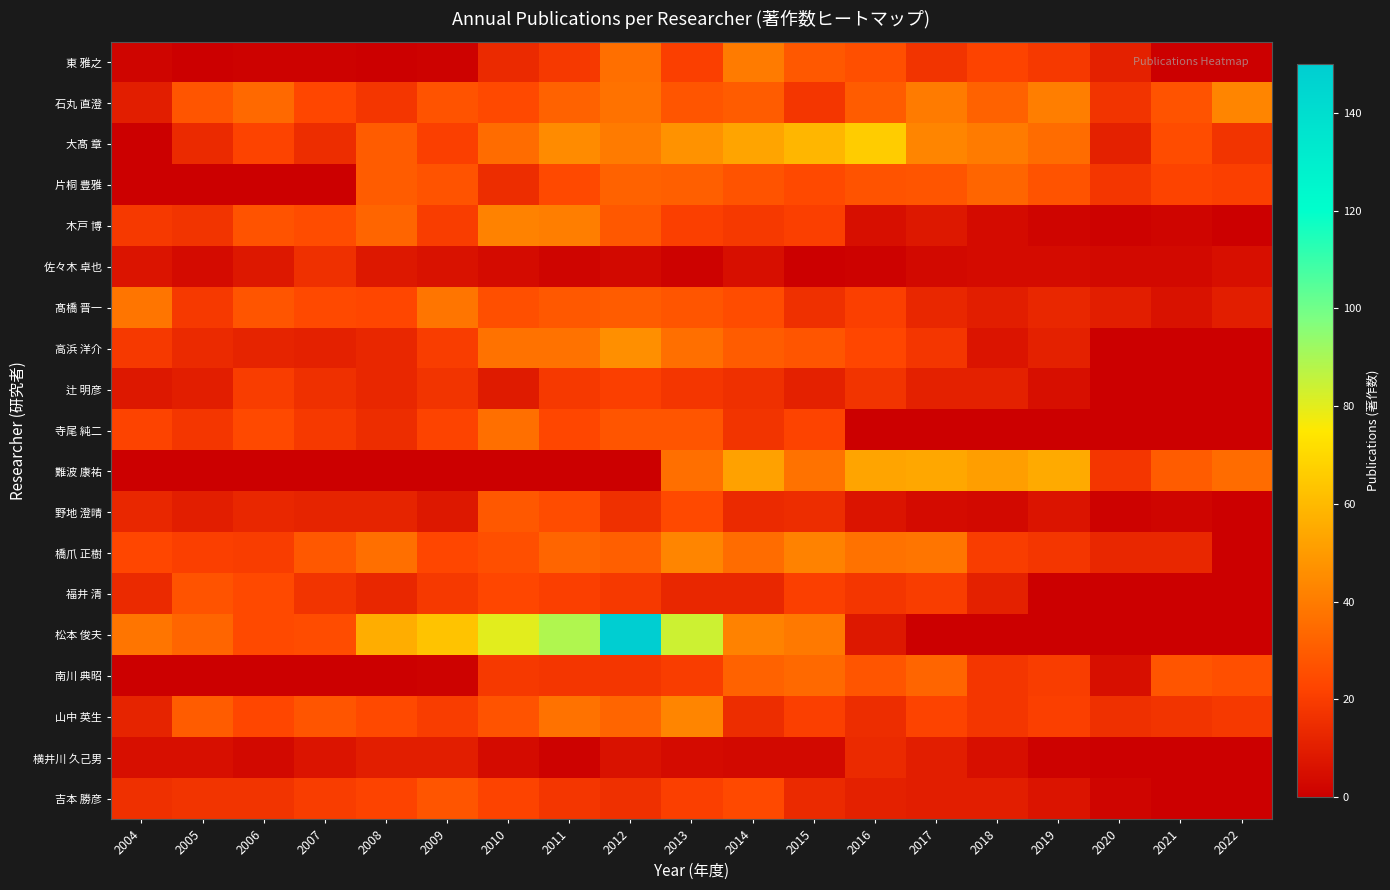

Rank the series at 2011 from highest to lowest value.

松本 俊夫, 大髙 章, 木戸 博, 高浜 洋介, 山中 英生, 橋爪 正樹, 石丸 直澄, 髙橋 晋一, 野地 澄晴, 片桐 豊雅, 寺尾 純二, 福井 清, 東 雅之, 辻 明彦, 南川 典昭, 吉本 勝彦, 佐々木 卓也, 横井川 久己男, 難波 康祐